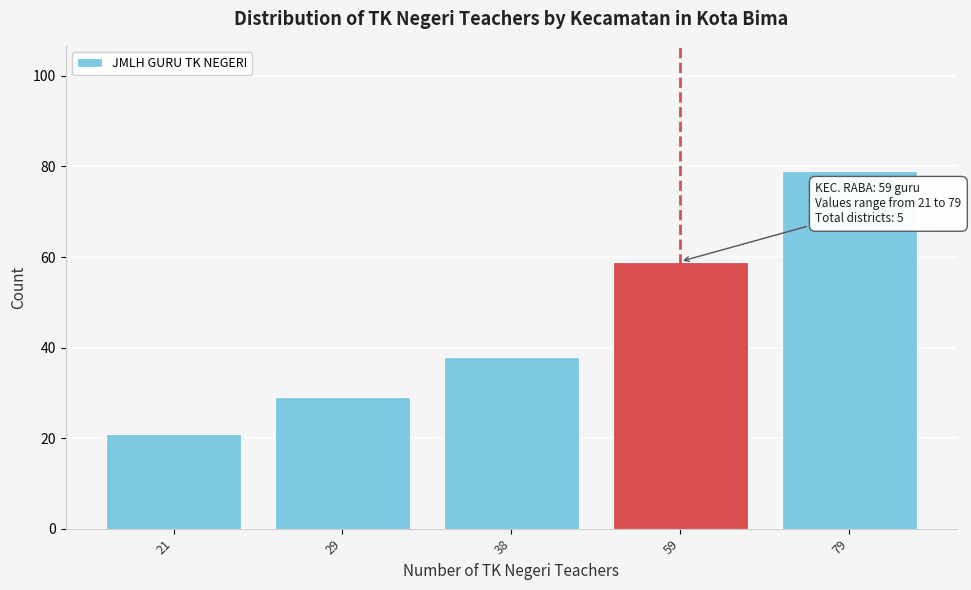

Reading left to right, what are all the values shown in this chart?

21=21	29=29	38=38	59=59	79=79